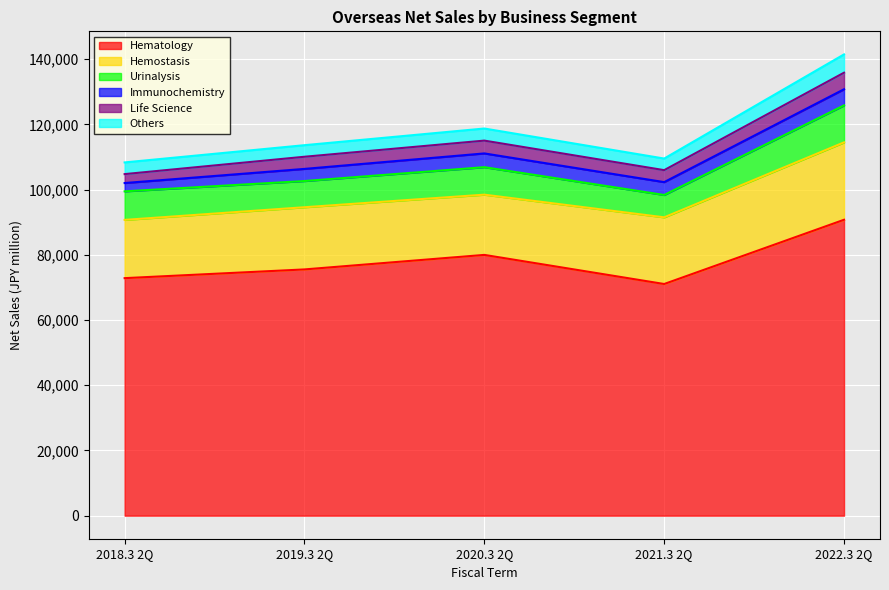

What is the spread (max minus min) of values at 2020.3 2Q?

76273